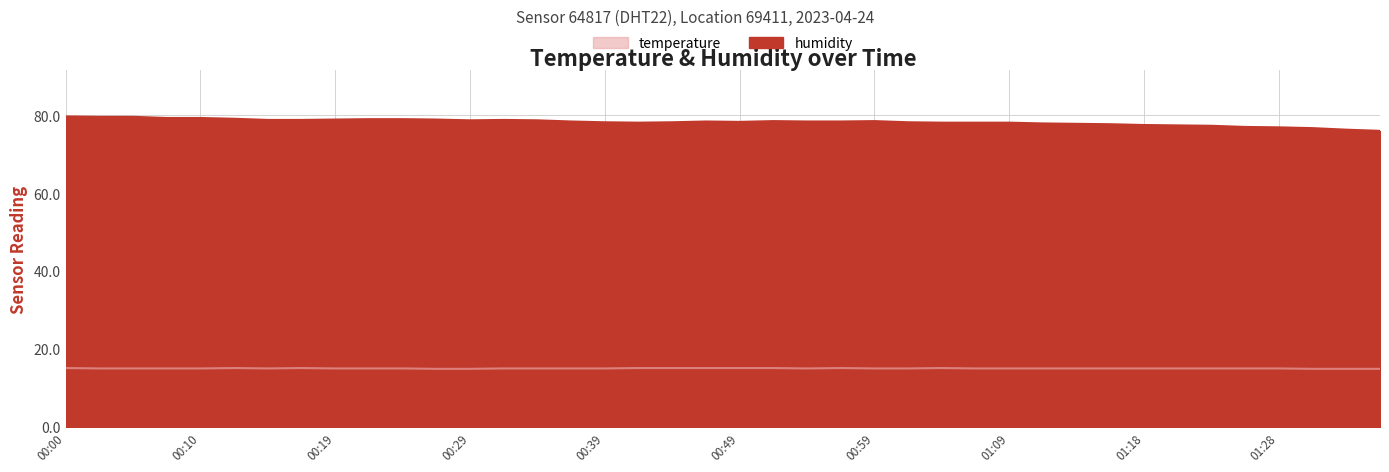

True or false: temperature and humidity cross at least once.

False